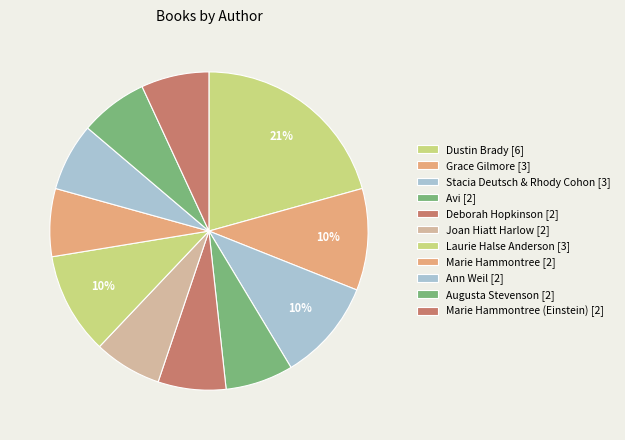

How many slices are in this pie chart?

11